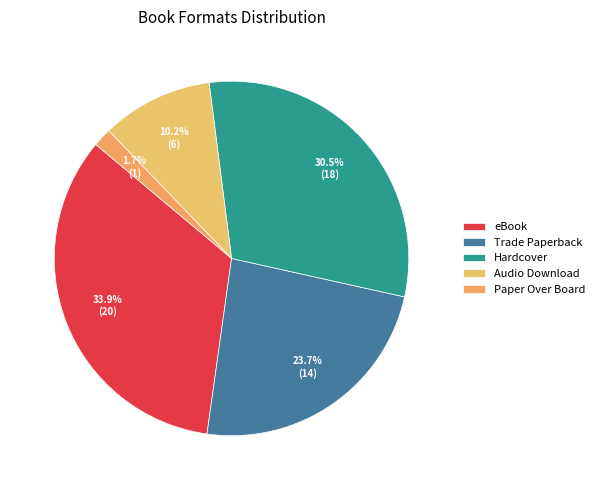

Rank the categories by value from lowest to highest.

Paper Over Board, Audio Download, Trade Paperback, Hardcover, eBook